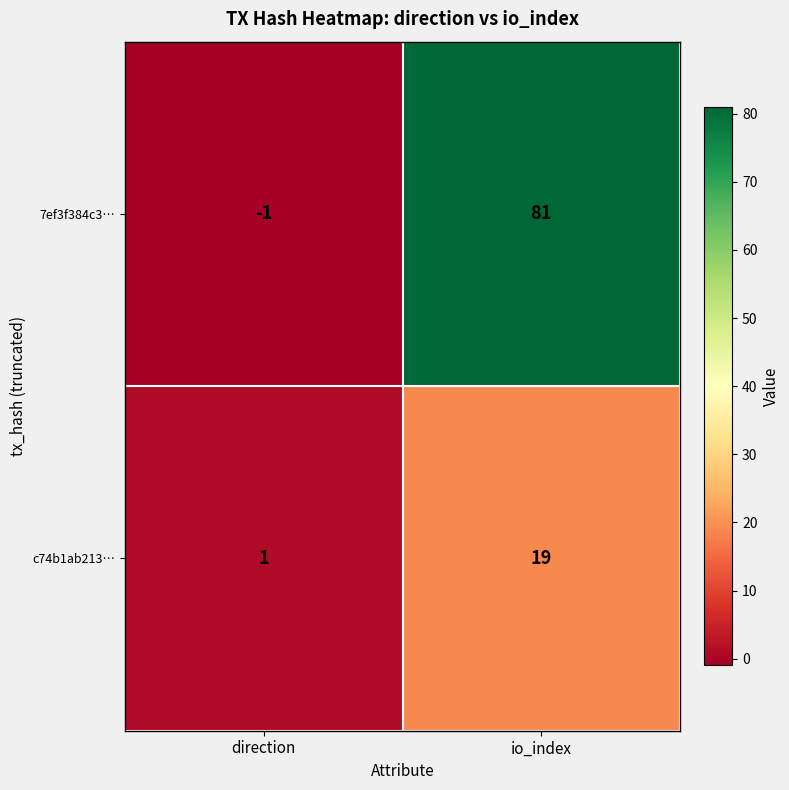

What is the maximum value shown in the chart?

81